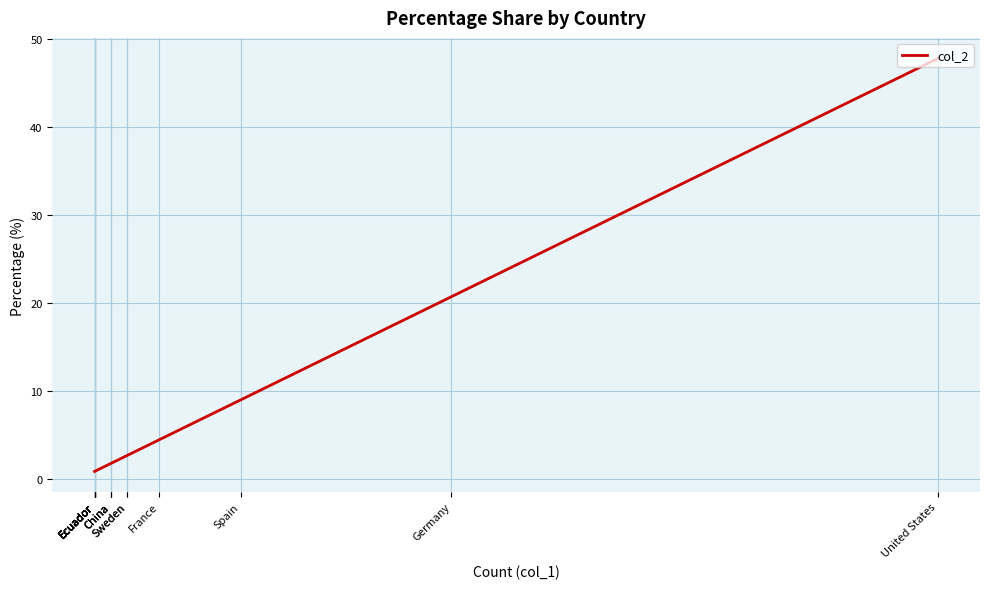

What is the greatest value displayed?

47.7